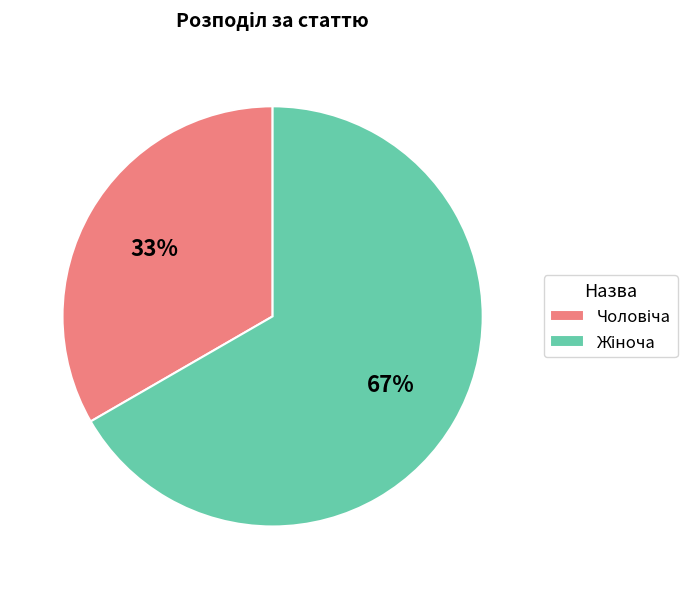

To the nearest percent, what is the average slice percentage?

50%